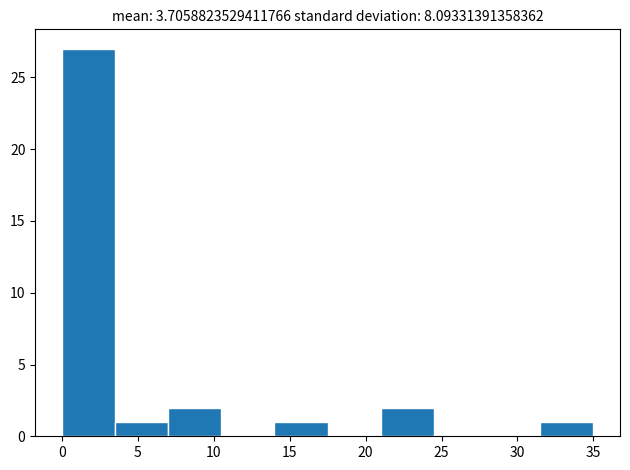

Reading left to right, list every bar in this chart as the range it spans on the x-axis followed by its height. The values are not printed on the chart, so give them approximately, as read against the axis.

0.0 to 3.5: 27
3.5 to 7.0: 1
7.0 to 10.5: 2
10.5 to 14.0: 0
14.0 to 17.5: 1
17.5 to 21.0: 0
21.0 to 24.5: 2
24.5 to 28.0: 0
28.0 to 31.5: 0
31.5 to 35.0: 1